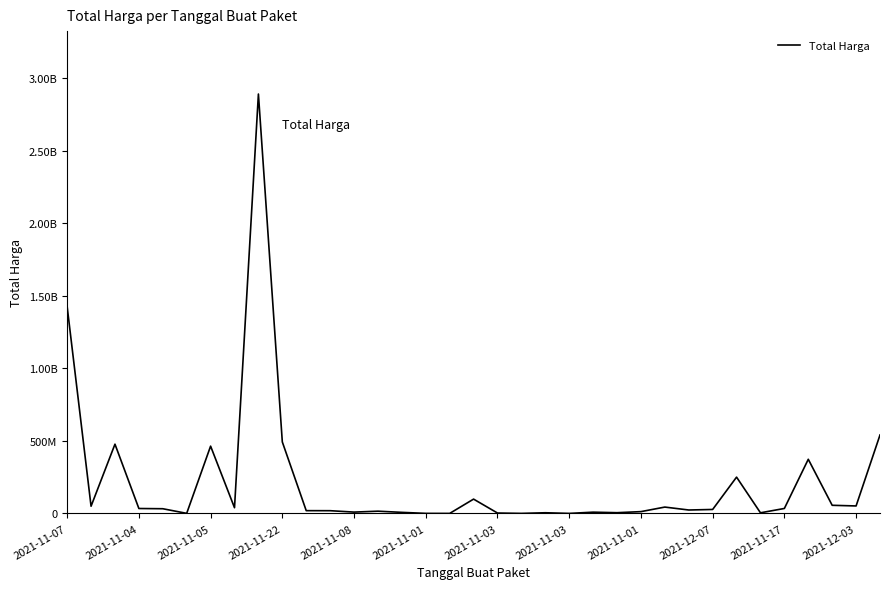

Is this an area chart (filled region under the line)?

No